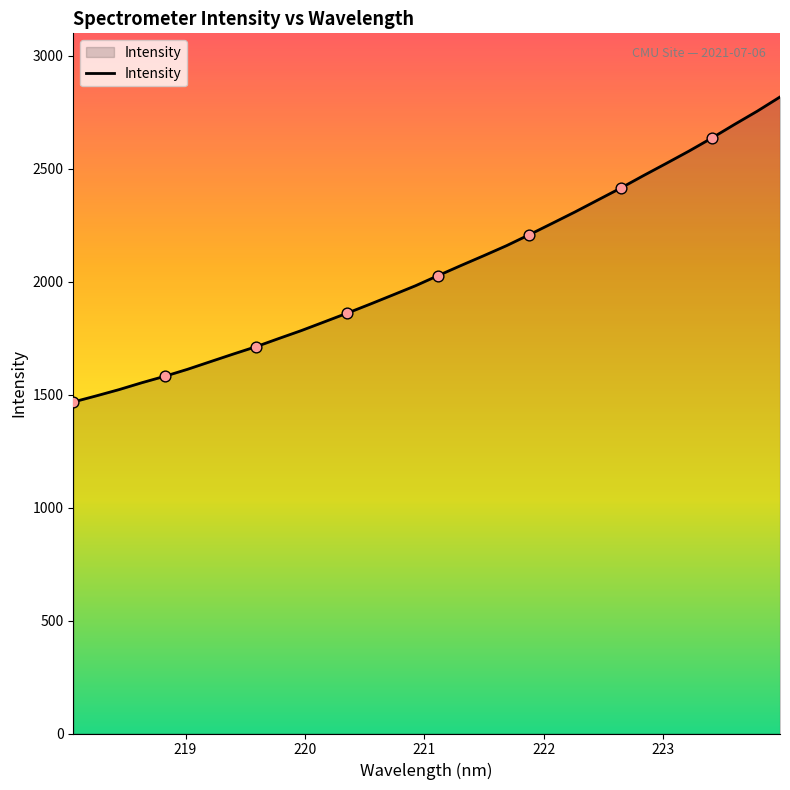

What is the greatest value displayed?

2817.9